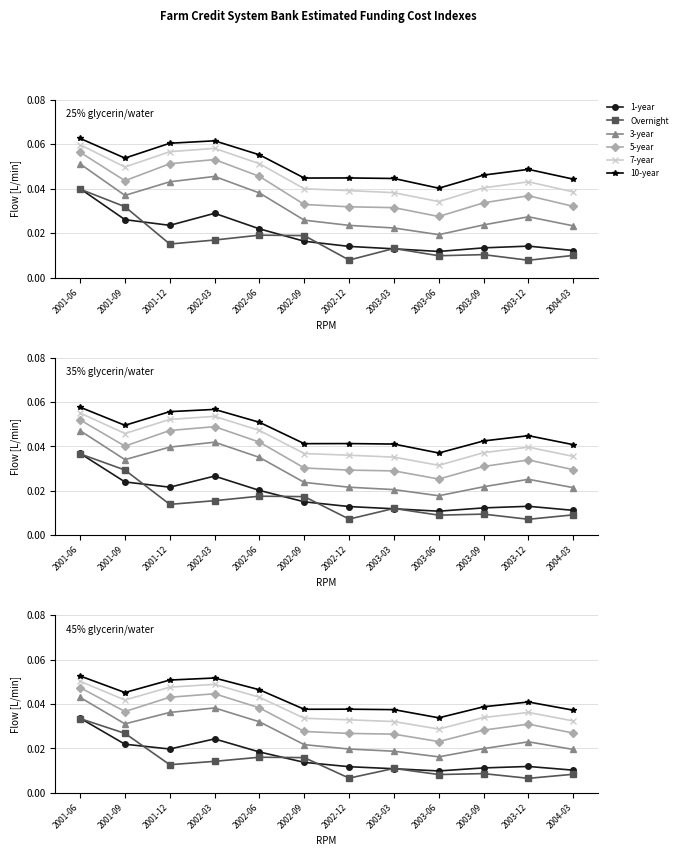

True or false: 10-year and 5-year cross at least once.

False